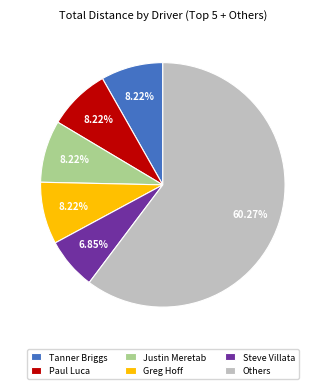

Which has a higher value, Greg Hoff or Others?

Others